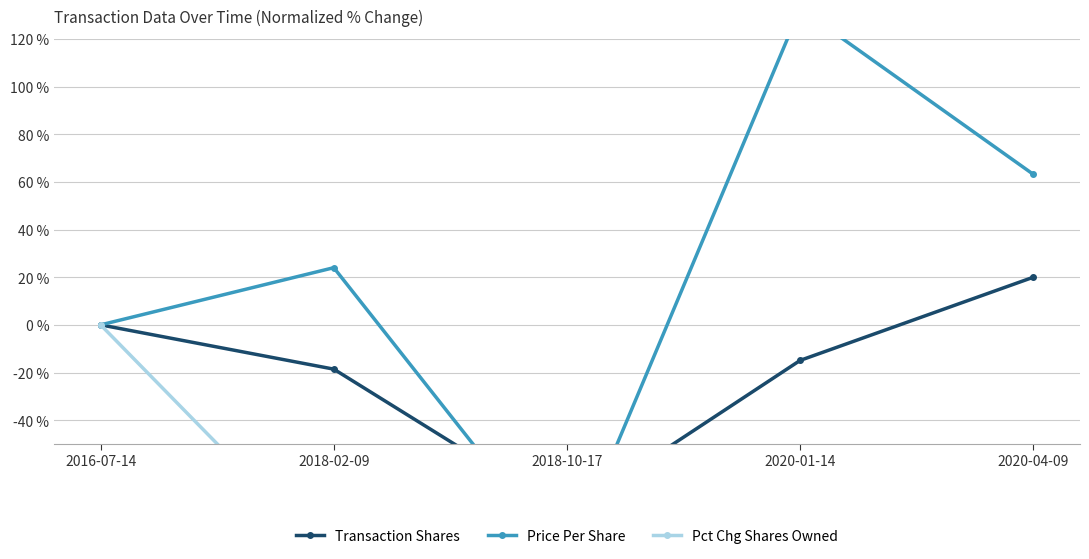

What is the value of the Transaction Shares point at the 3rd from the left?

-79.4